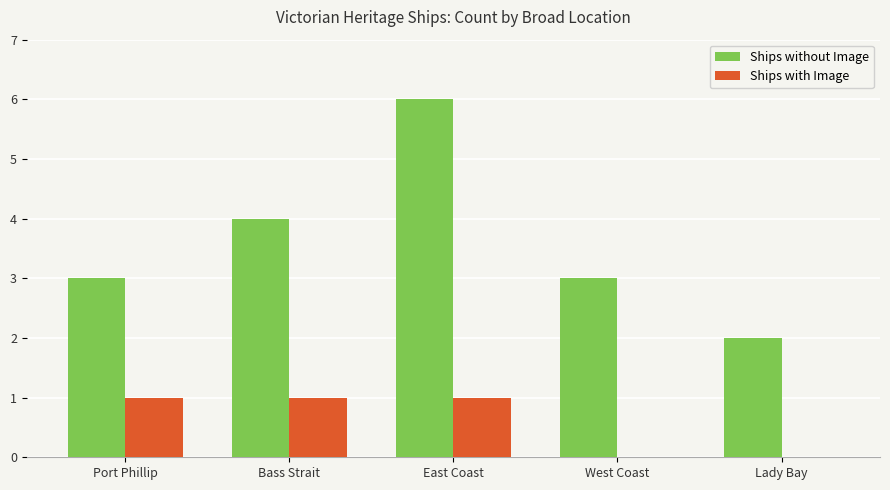

Which series changed the most between Bass Strait and East Coast?

Ships without Image